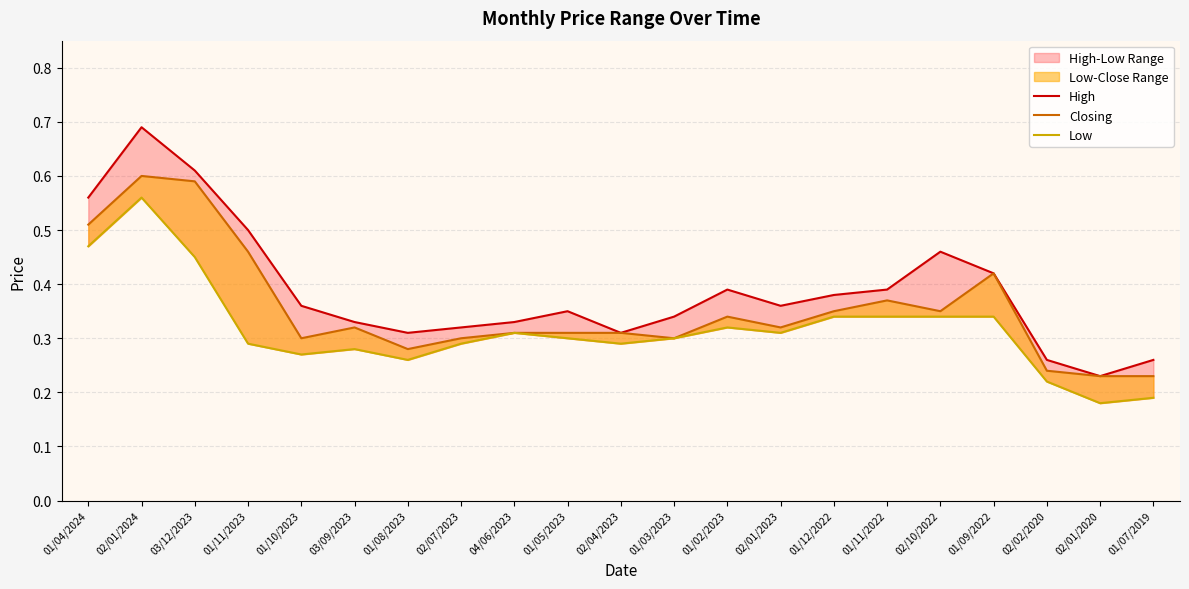

Reading left to right, extract all data points from this chart.

High: 0.6	0.7	0.6	0.5	0.4	0.3	0.3	0.3	0.3	0.3	0.3	0.3	0.4	0.4	0.4	0.4	0.5	0.4	0.3	0.2	0.3
Closing: 0.5	0.6	0.6	0.5	0.3	0.3	0.3	0.3	0.3	0.3	0.3	0.3	0.3	0.3	0.3	0.4	0.3	0.4	0.2	0.2	0.2
Low: 0.5	0.6	0.5	0.3	0.3	0.3	0.3	0.3	0.3	0.3	0.3	0.3	0.3	0.3	0.3	0.3	0.3	0.3	0.2	0.2	0.2